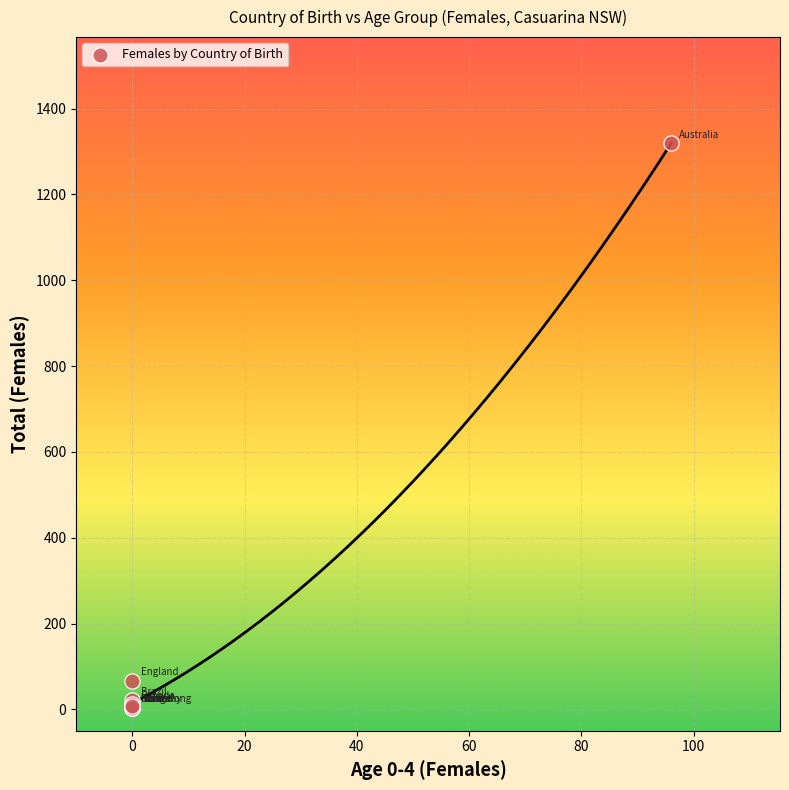

What Y value in the scatter plot is closest to 661?

67